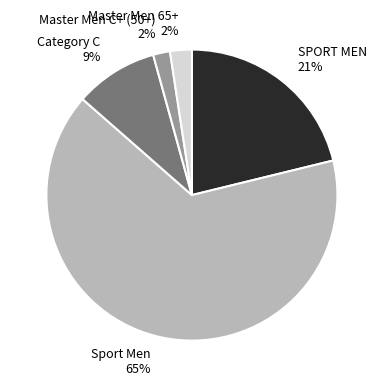

Approximately how many times larger is the value at Sport Men compared to SPORT MEN?

3.1